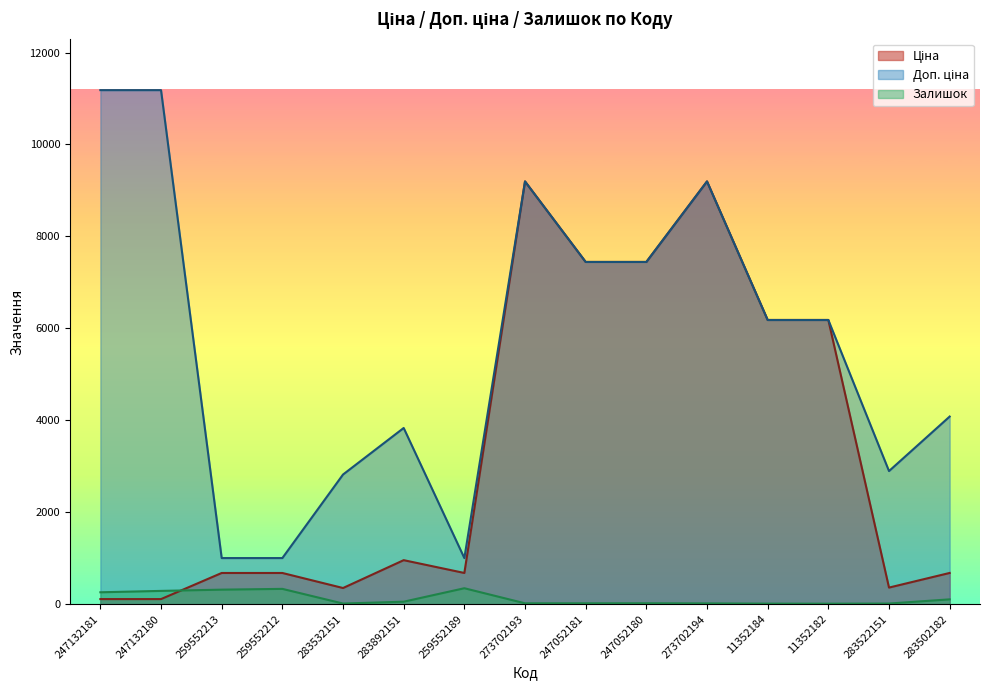

How many lines are shown in the chart?

3